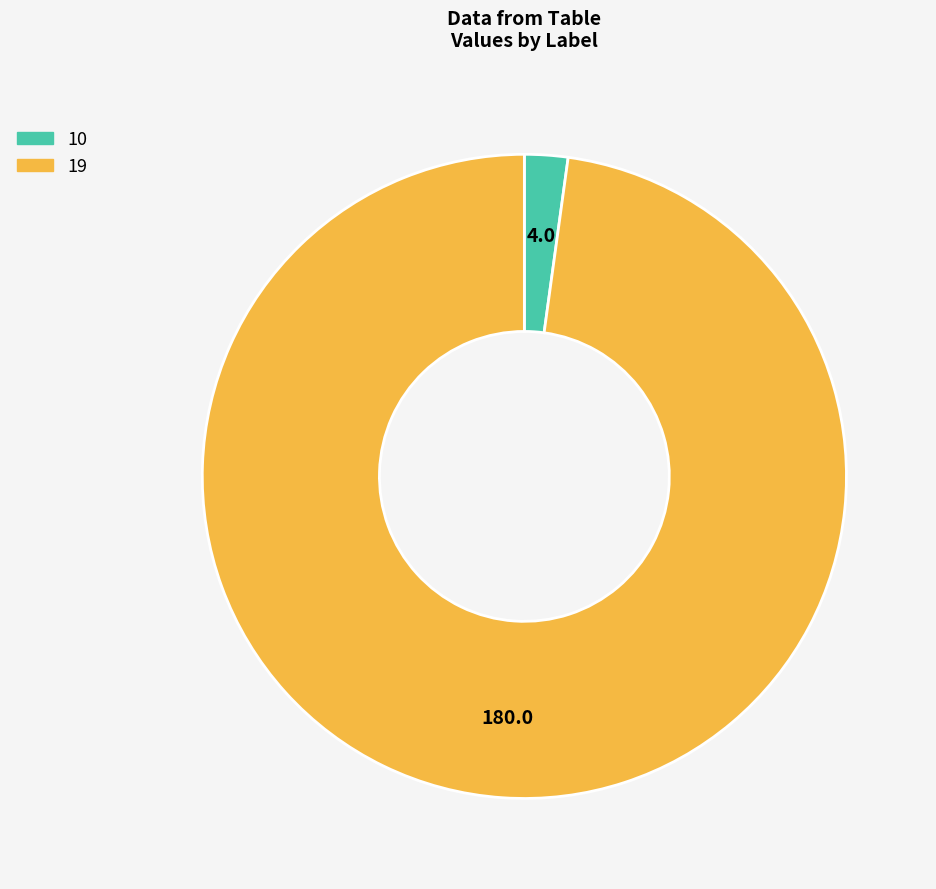

The 10 slice represents 2% of the pie. True or false?

True